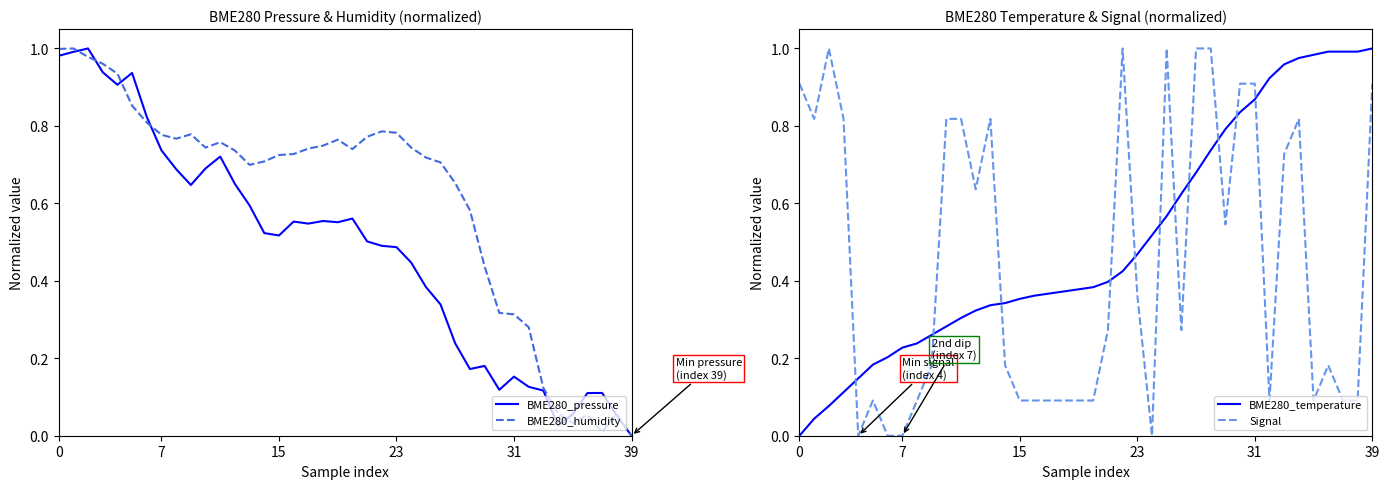

What is the label of the 37th point from the left?

36